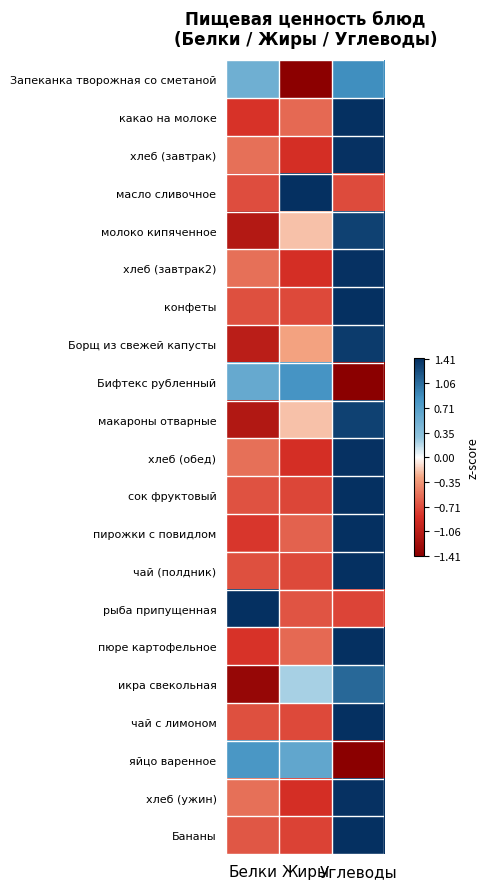

Reading right to left, what are all the values shown in this chart?

Запеканка творожная со сметаной: Углеводы=0.9	Жиры=-1.4	Белки=0.5
какао на молоке: Углеводы=1.4	Жиры=-0.6	Белки=-0.8
хлеб (завтрак): Углеводы=1.4	Жиры=-0.9	Белки=-0.5
масло сливочное: Углеводы=-0.7	Жиры=1.4	Белки=-0.7
молоко кипяченное: Углеводы=1.3	Жиры=-0.2	Белки=-1.1
хлеб (завтрак2): Углеводы=1.4	Жиры=-0.9	Белки=-0.5
конфеты: Углеводы=1.4	Жиры=-0.7	Белки=-0.7
Борщ из свежей капусты: Углеводы=1.3	Жиры=-0.3	Белки=-1.1
Бифтекс рубленный: Углеводы=-1.4	Жиры=0.8	Белки=0.6
макароны отварные: Углеводы=1.3	Жиры=-0.2	Белки=-1.1
хлеб (обед): Углеводы=1.4	Жиры=-0.9	Белки=-0.5
сок фруктовый: Углеводы=1.4	Жиры=-0.7	Белки=-0.7
пирожки с повидлом: Углеводы=1.4	Жиры=-0.6	Белки=-0.8
чай (полдник): Углеводы=1.4	Жиры=-0.7	Белки=-0.7
рыба припущенная: Углеводы=-0.7	Жиры=-0.7	Белки=1.4
пюре картофельное: Углеводы=1.4	Жиры=-0.6	Белки=-0.8
икра свекольная: Углеводы=1.1	Жиры=0.2	Белки=-1.3
чай с лимоном: Углеводы=1.4	Жиры=-0.7	Белки=-0.7
яйцо варенное: Углеводы=-1.4	Жиры=0.6	Белки=0.8
хлеб (ужин): Углеводы=1.4	Жиры=-0.9	Белки=-0.5
Бананы: Углеводы=1.4	Жиры=-0.8	Белки=-0.7